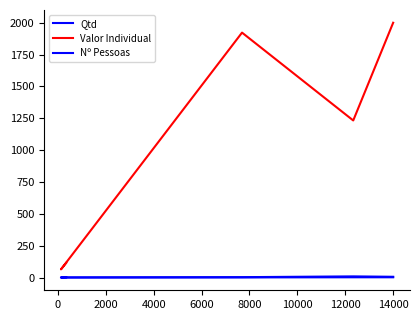

Rank the series by their maximum value, from highest to lowest.

Valor Individual, Qtd, Nº Pessoas